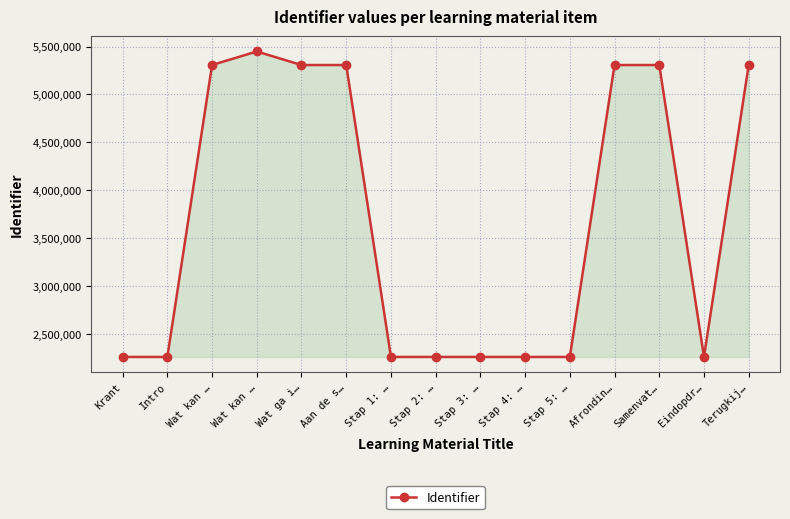

Rank the categories by value from highest to lowest.

Wat kan …, Terugkij…, Samenvat…, Afrondin…, Aan de s…, Wat ga i…, Wat kan …, Eindopdr…, Stap 5: …, Stap 4: …, Stap 3: …, Stap 2: …, Stap 1: …, Intro, Krant